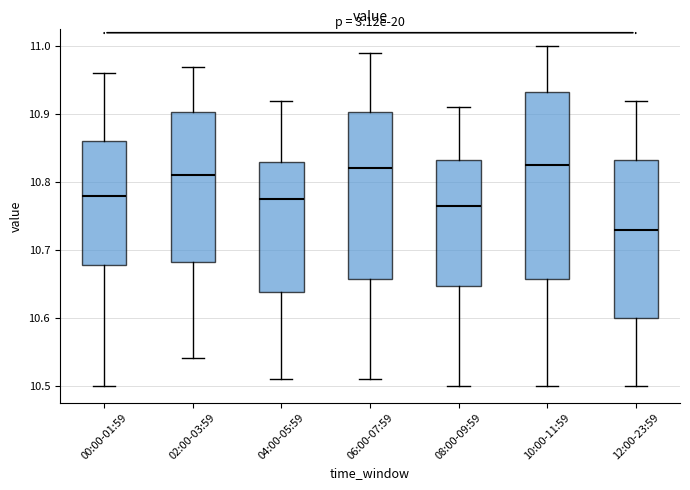

Comparing the boxes themselves (not the whiskers), which one is the tallest?

10:00-11:59